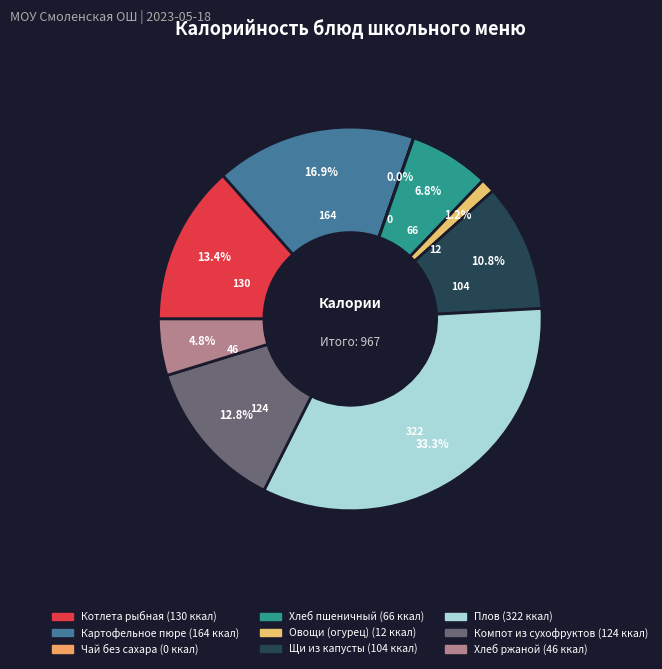

Is it true that Овощи (огурец) is 1% of the pie?

True